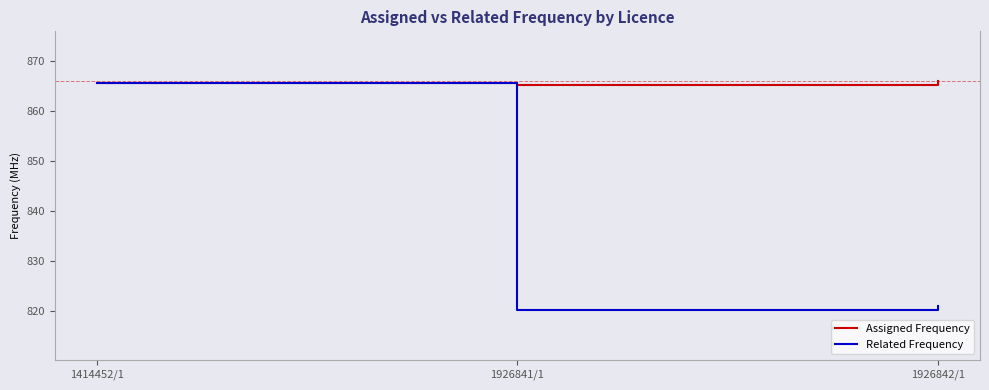

What is the maximum value shown in the chart?

866.0